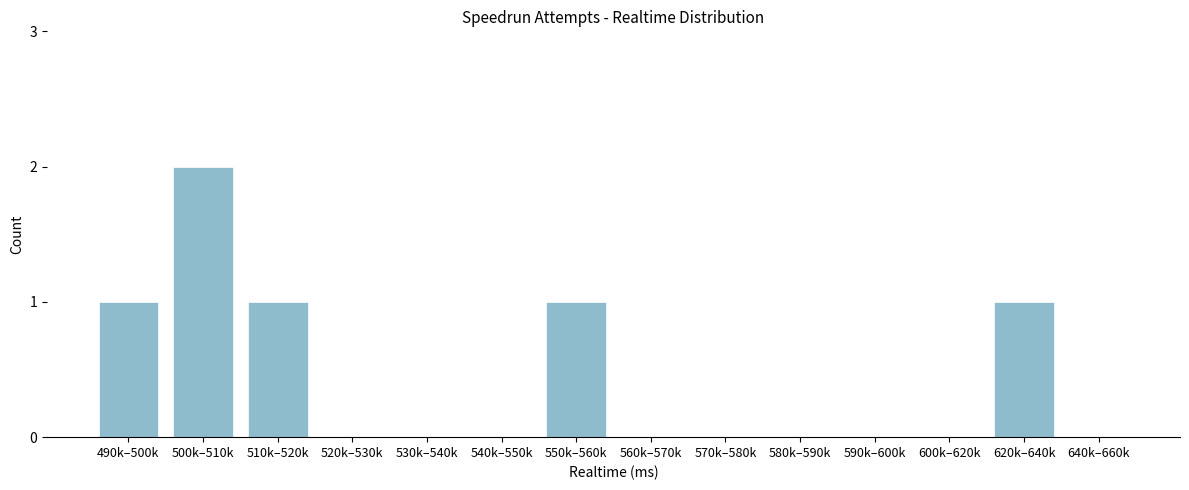

Reading right to left, what are all the values shown in this chart?

640k–660k=0	620k–640k=1	600k–620k=0	590k–600k=0	580k–590k=0	570k–580k=0	560k–570k=0	550k–560k=1	540k–550k=0	530k–540k=0	520k–530k=0	510k–520k=1	500k–510k=2	490k–500k=1